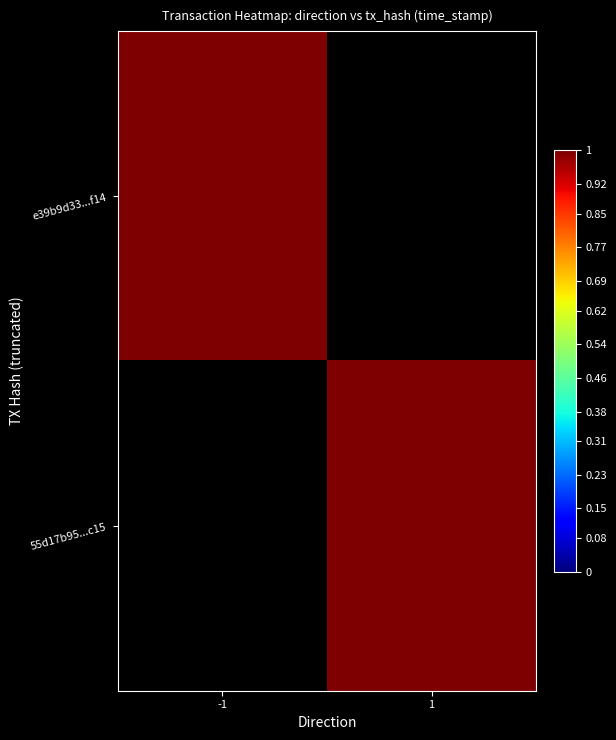

At which category is the sum across all series the highest?

-1